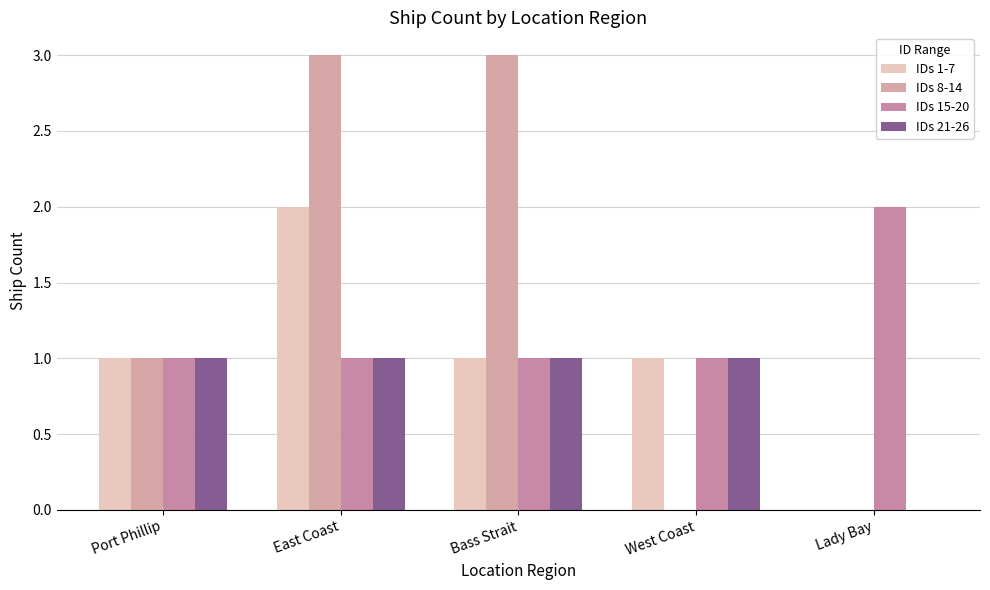

Which series has the largest range (max minus min)?

IDs 8-14